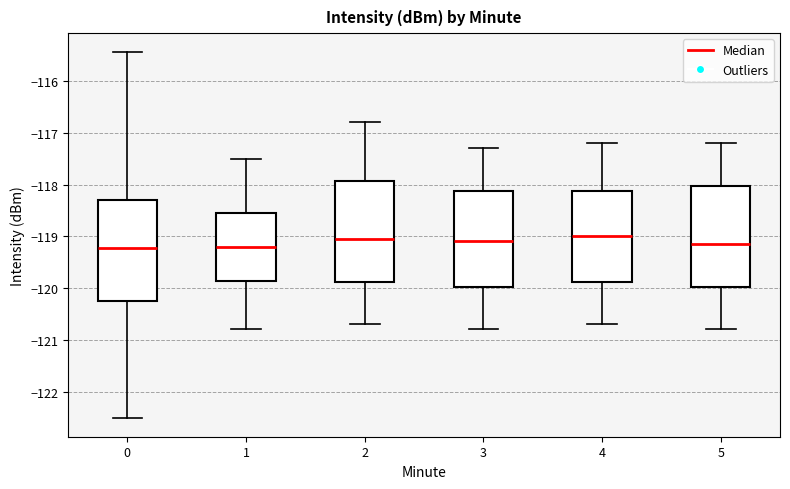

Where does the upper whisker of the box at x = 5 end on the y-axis? The values are not printed on the chart, so give them approximately, as read against the axis.

-117.2